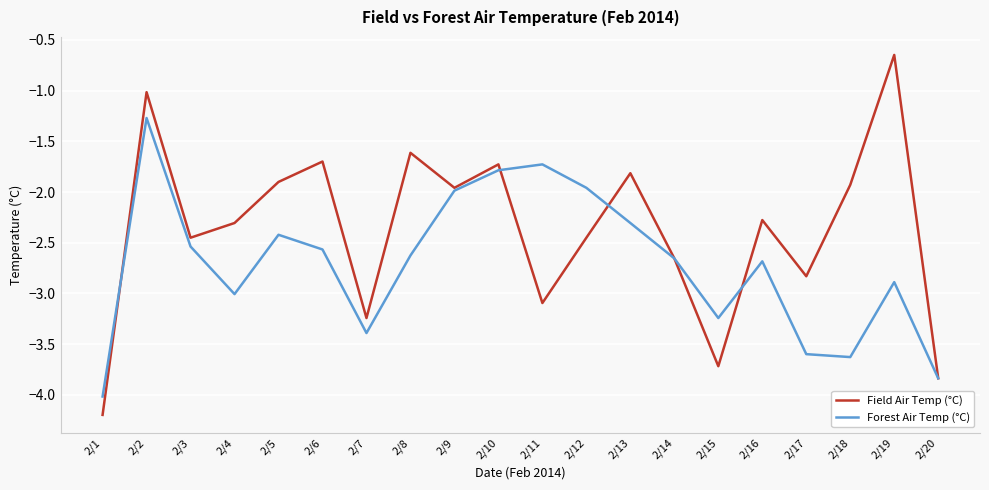

List the series in order of their overall mean, lowest first.

Forest Air Temp (°C), Field Air Temp (°C)